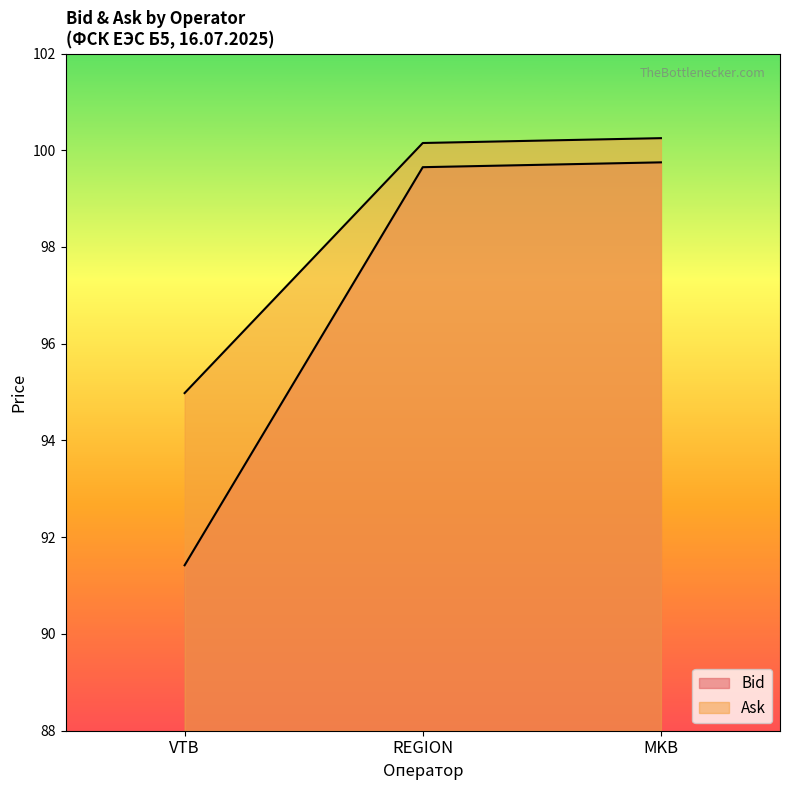

List the series in order of their overall mean, highest first.

Ask, Bid